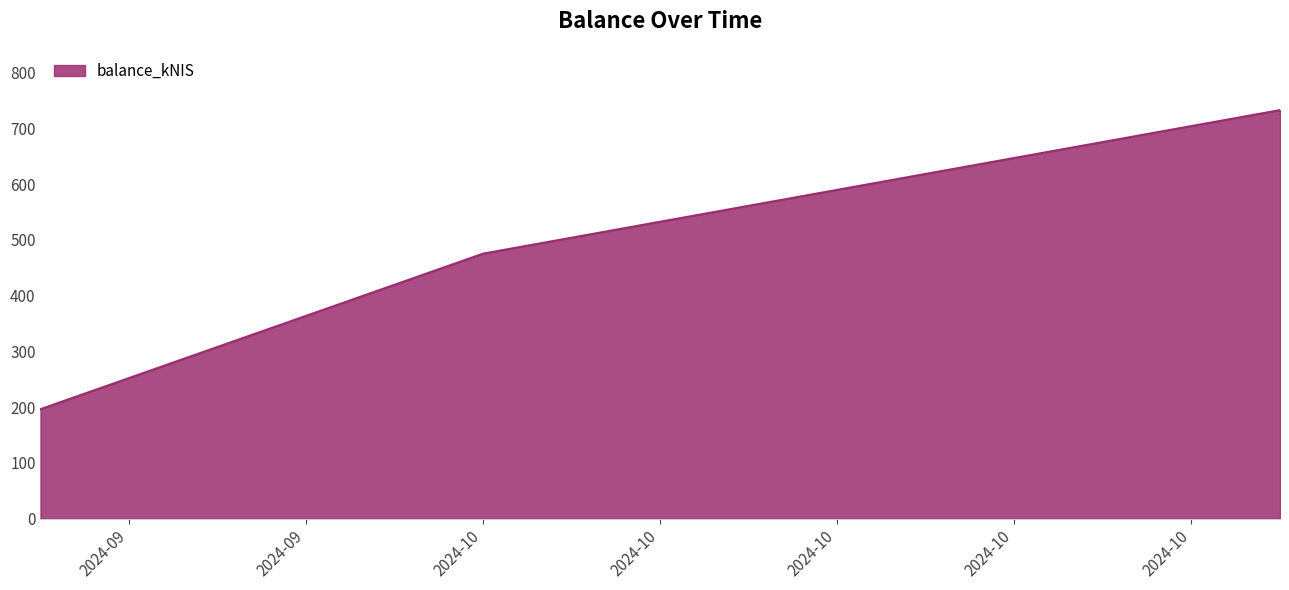

How many lines are shown in the chart?

1